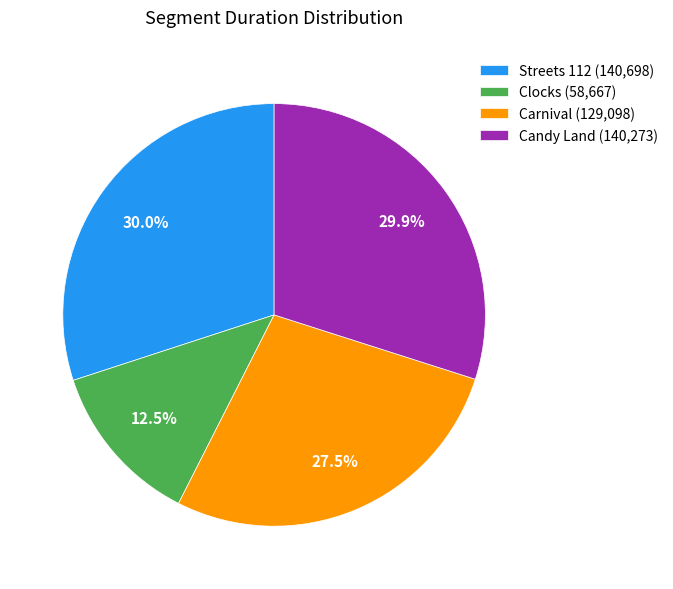

Do Streets 112 (140,698) and Clocks (58,667) together represent more than half of the pie?

No